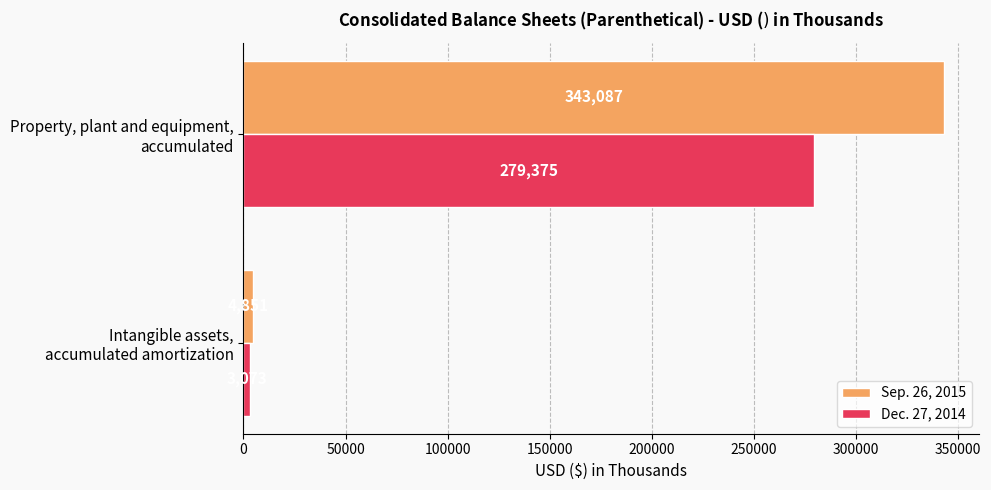

List the series in order of their overall mean, lowest first.

Dec. 27, 2014, Sep. 26, 2015